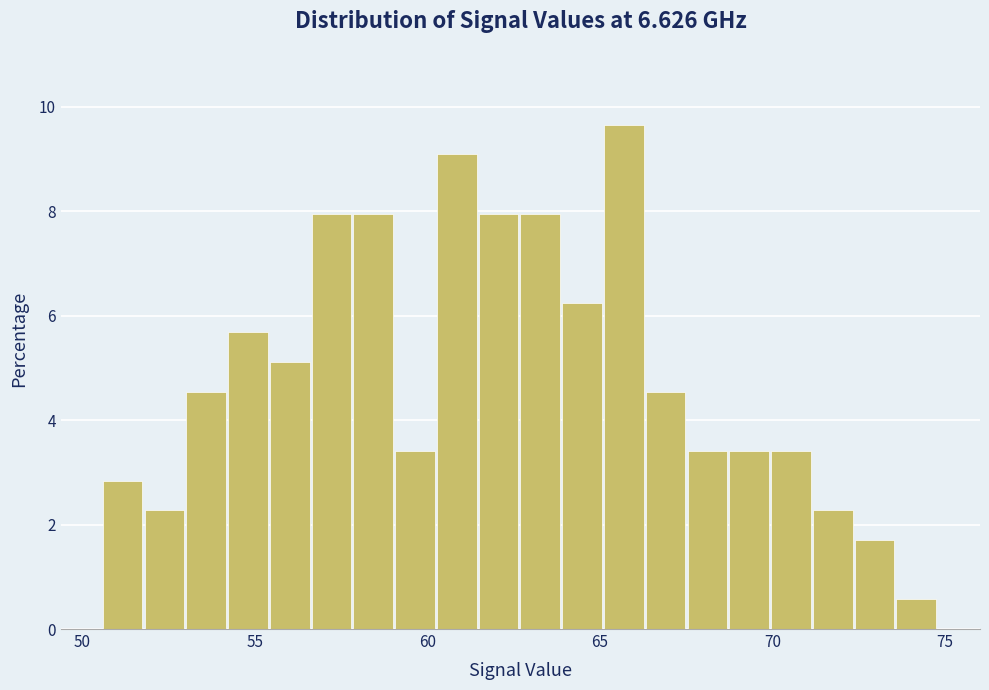

Read against the x-axis, roughly where is the centre of the tallest bar?

65.5